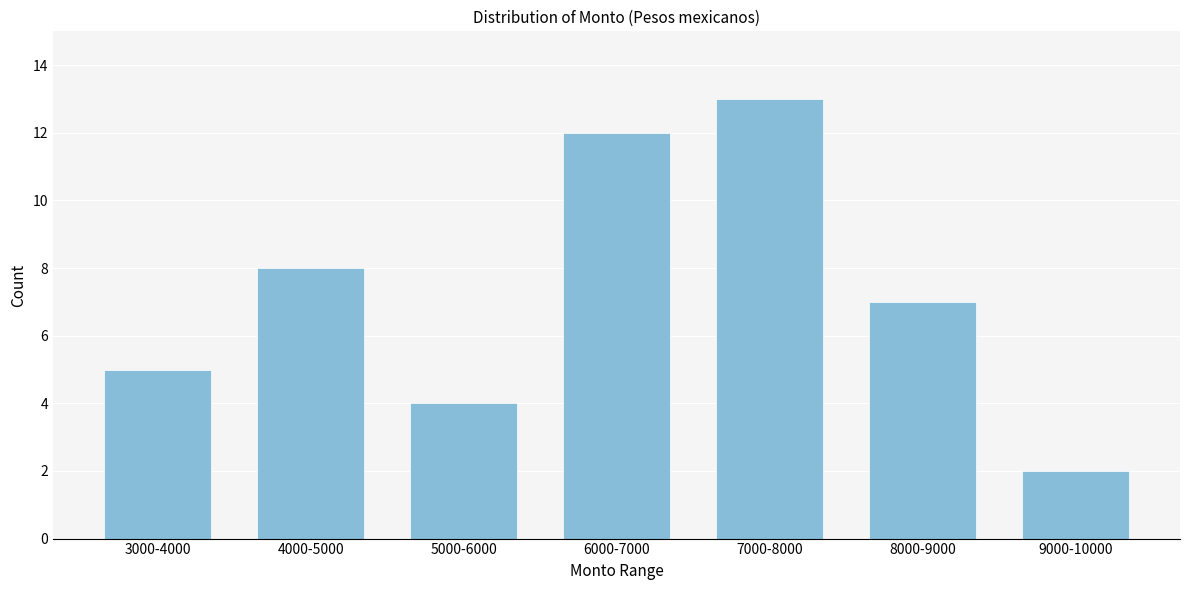

Reading left to right, extract all data points from this chart.

3000-4000=5	4000-5000=8	5000-6000=4	6000-7000=12	7000-8000=13	8000-9000=7	9000-10000=2